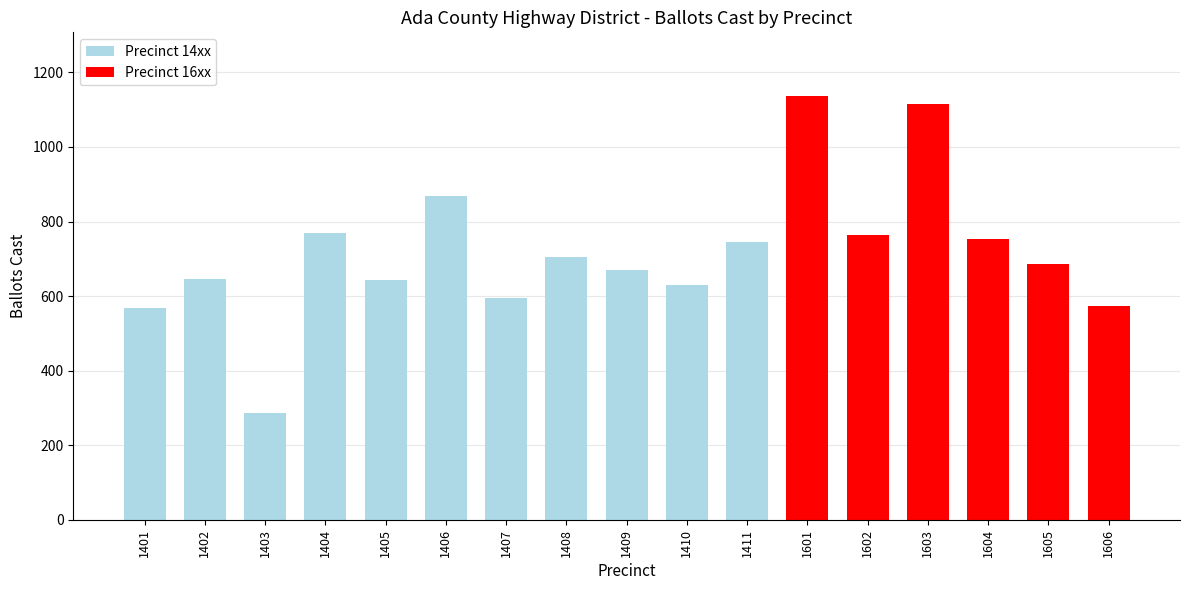

How many values are below 686?

8